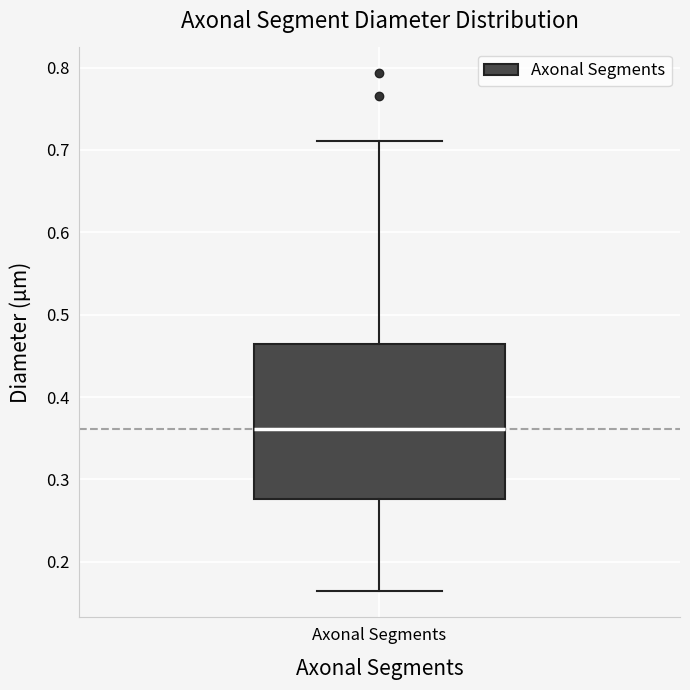

Where does the upper whisker of the box for Axonal Segments end on the y-axis? The values are not printed on the chart, so give them approximately, as read against the axis.

0.71